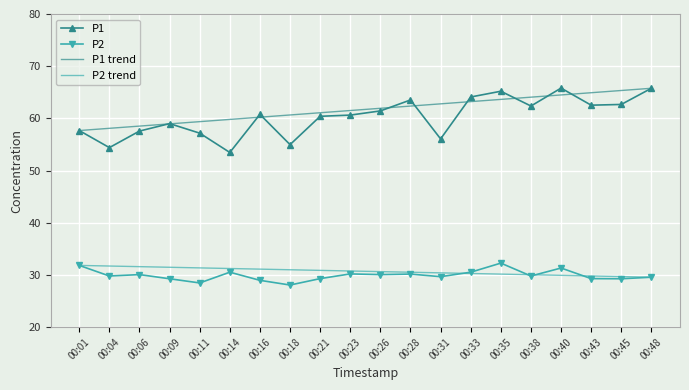

What is the highest value of the P1 series?

65.8